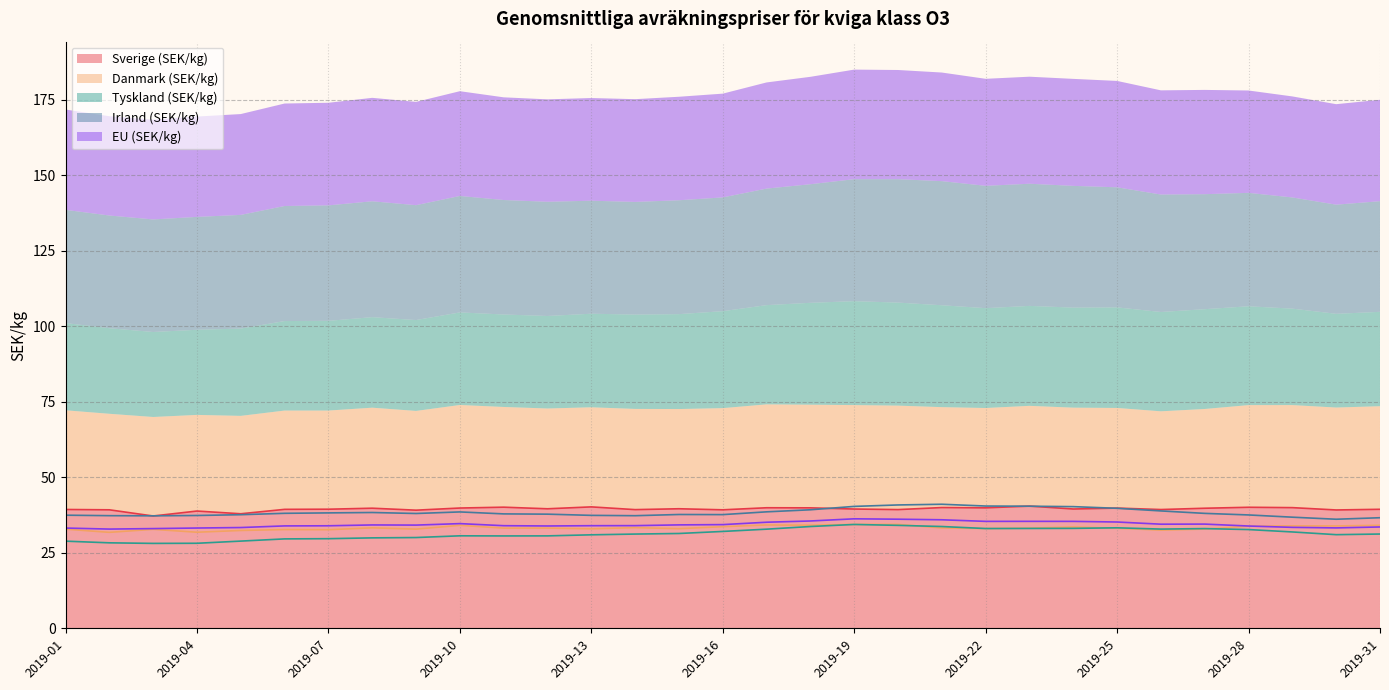

True or false: Tyskland (SEK/kg) and Irland (SEK/kg) intersect in this chart.

False